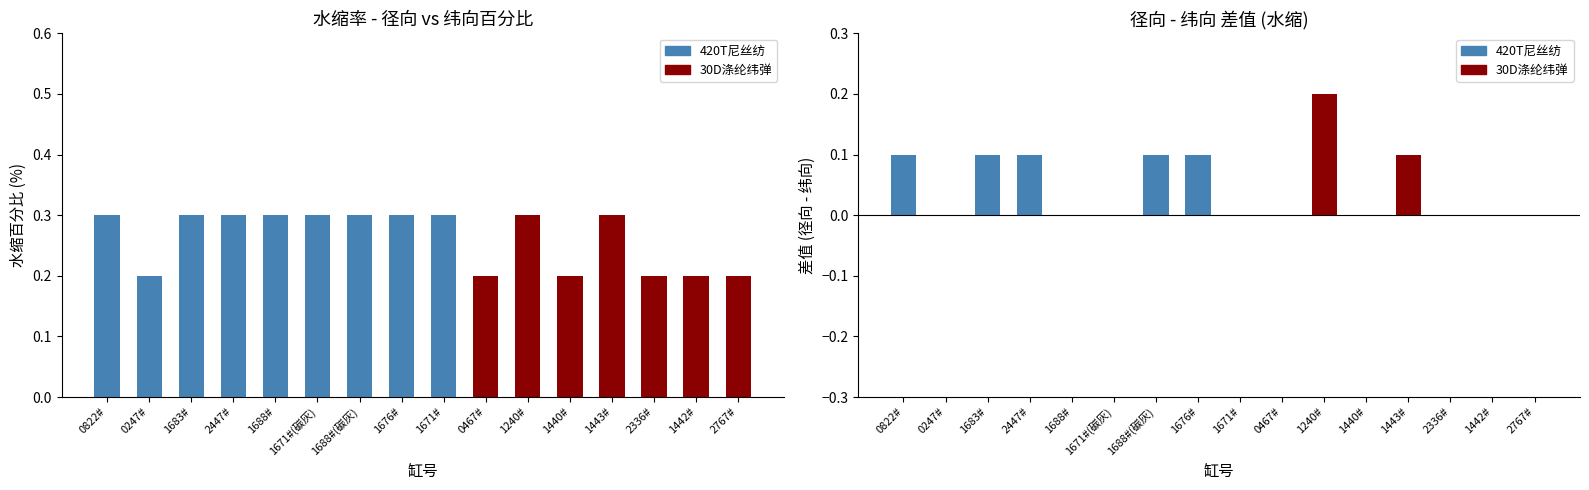

Are the bars grouped side by side (vs. stacked)?

Yes